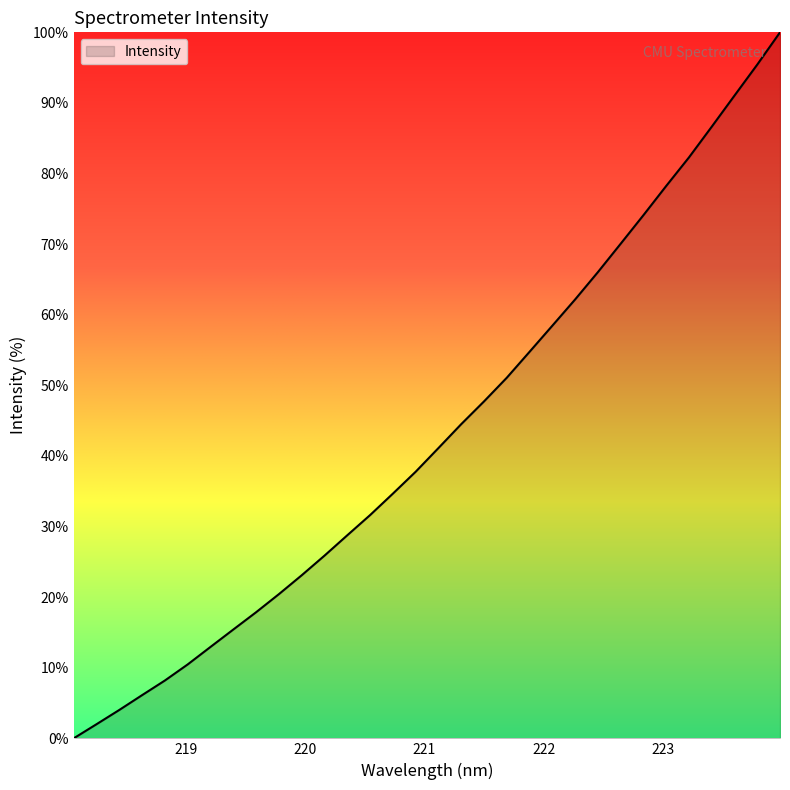

What is the difference between the maximum and minimum values?

100.0